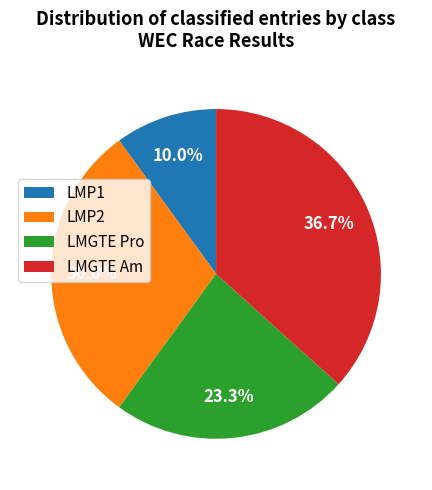

To the nearest percent, what percentage of the pie is LMP1?

10%